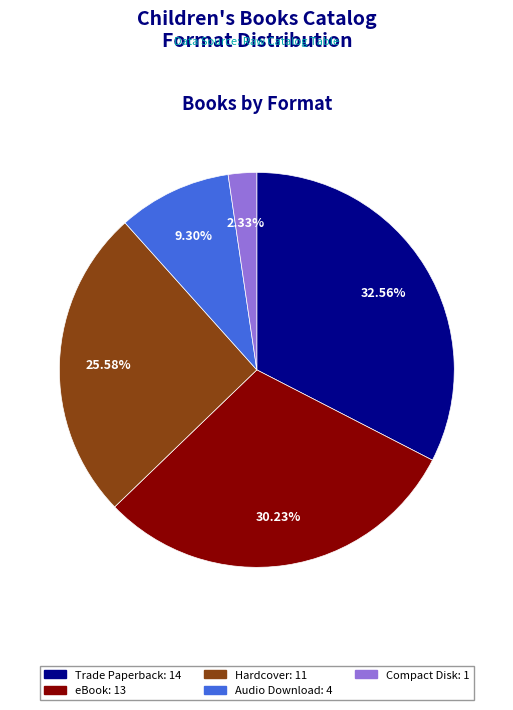

Is there any slice that represents more than half of the pie?

No